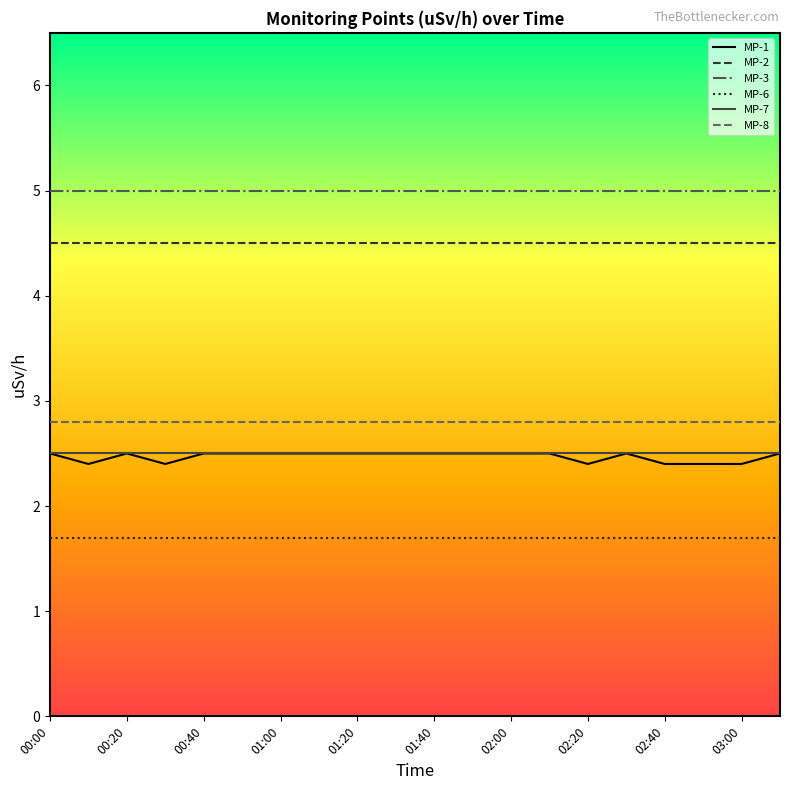

True or false: MP-3 and MP-8 intersect in this chart.

False